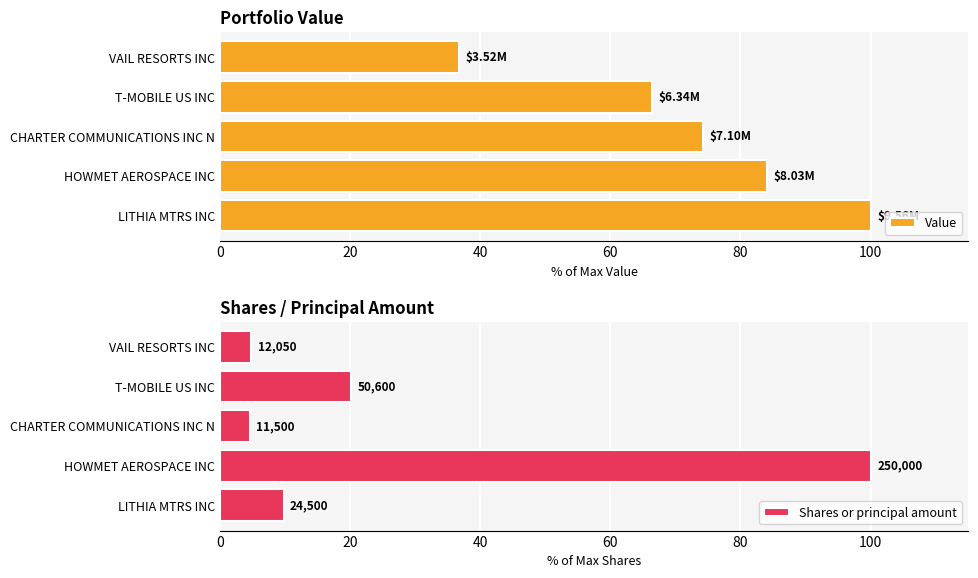

Rank the categories by Value value from highest to lowest.

LITHIA MTRS INC, HOWMET AEROSPACE INC, CHARTER COMMUNICATIONS INC N, T-MOBILE US INC, VAIL RESORTS INC